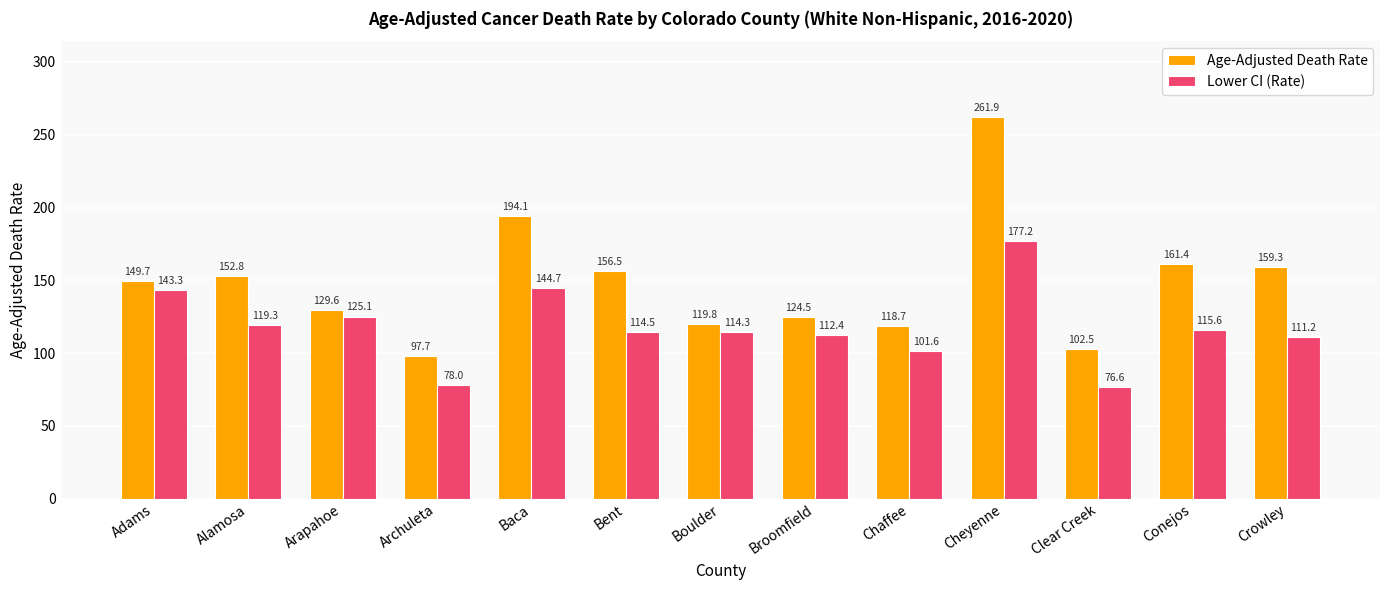

Which series has the widest spread of values?

Age-Adjusted Death Rate